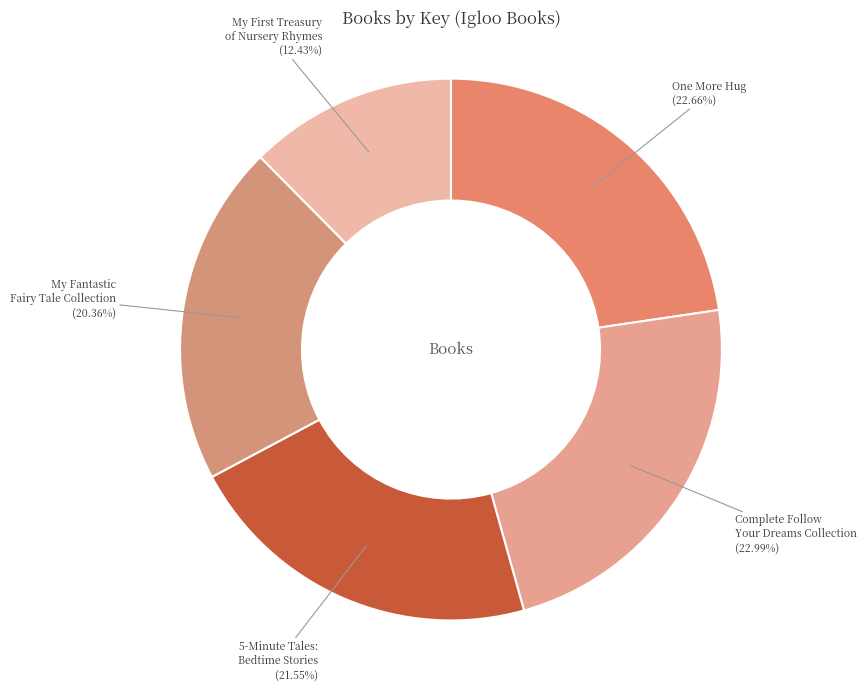

To the nearest percent, what portion does One More Hug represent?

23%